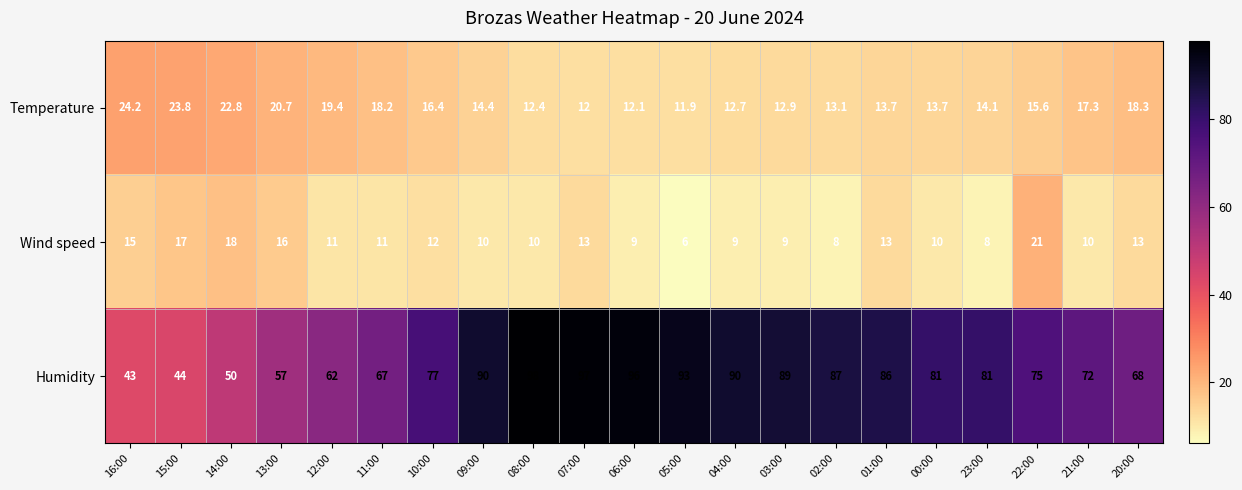

Which label corresponds to the smallest value in the chart?

05:00